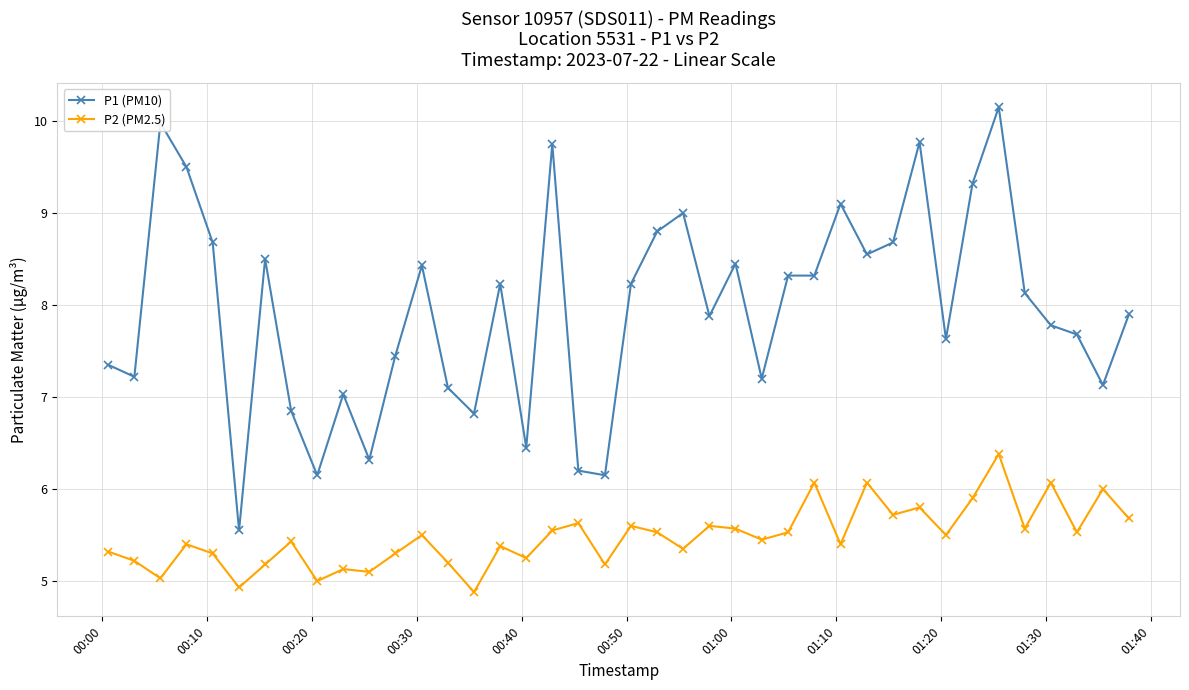

List the series in order of their peak value, highest first.

P1 (PM10), P2 (PM2.5)